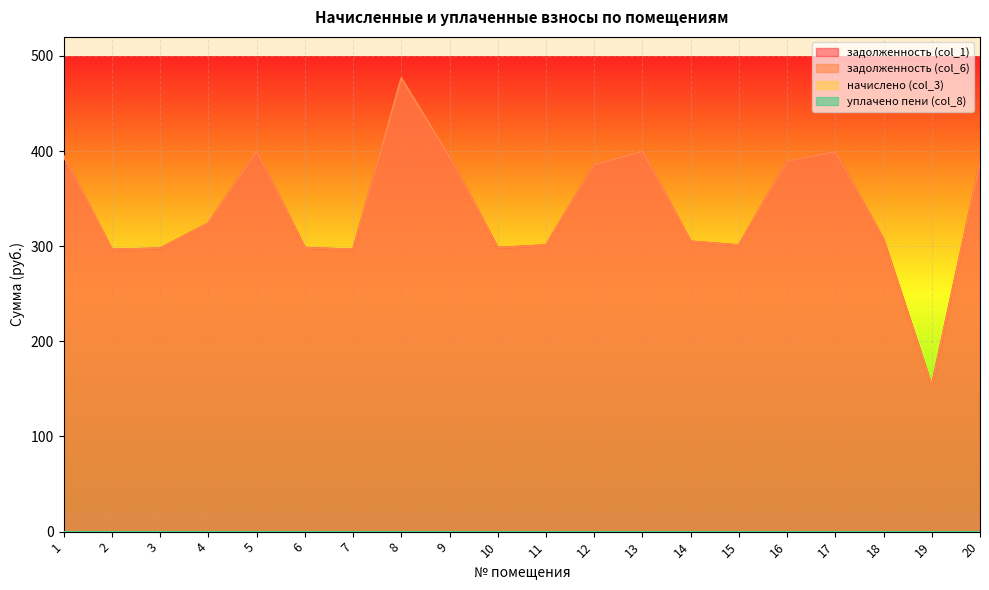

Does the chart display data point markers on the line(s)?

No